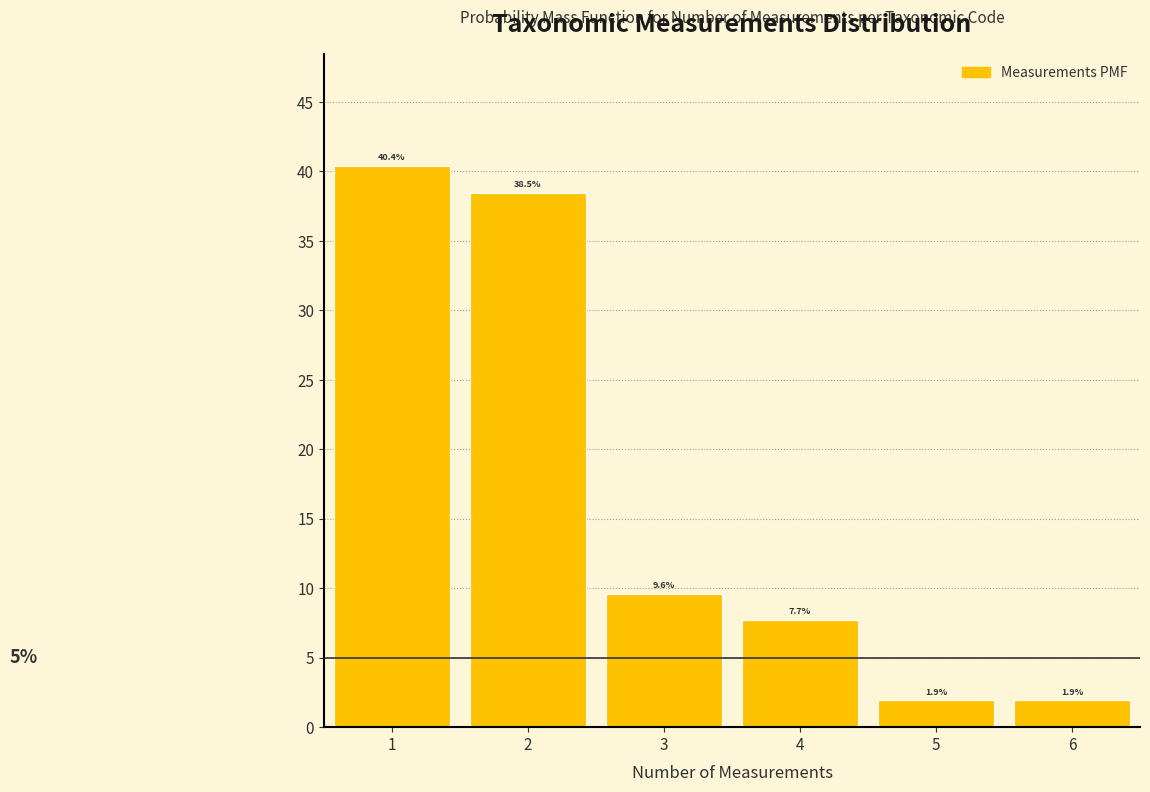

What is the height of the bar covering 2.5 to 3.5 on the x-axis?

9.6